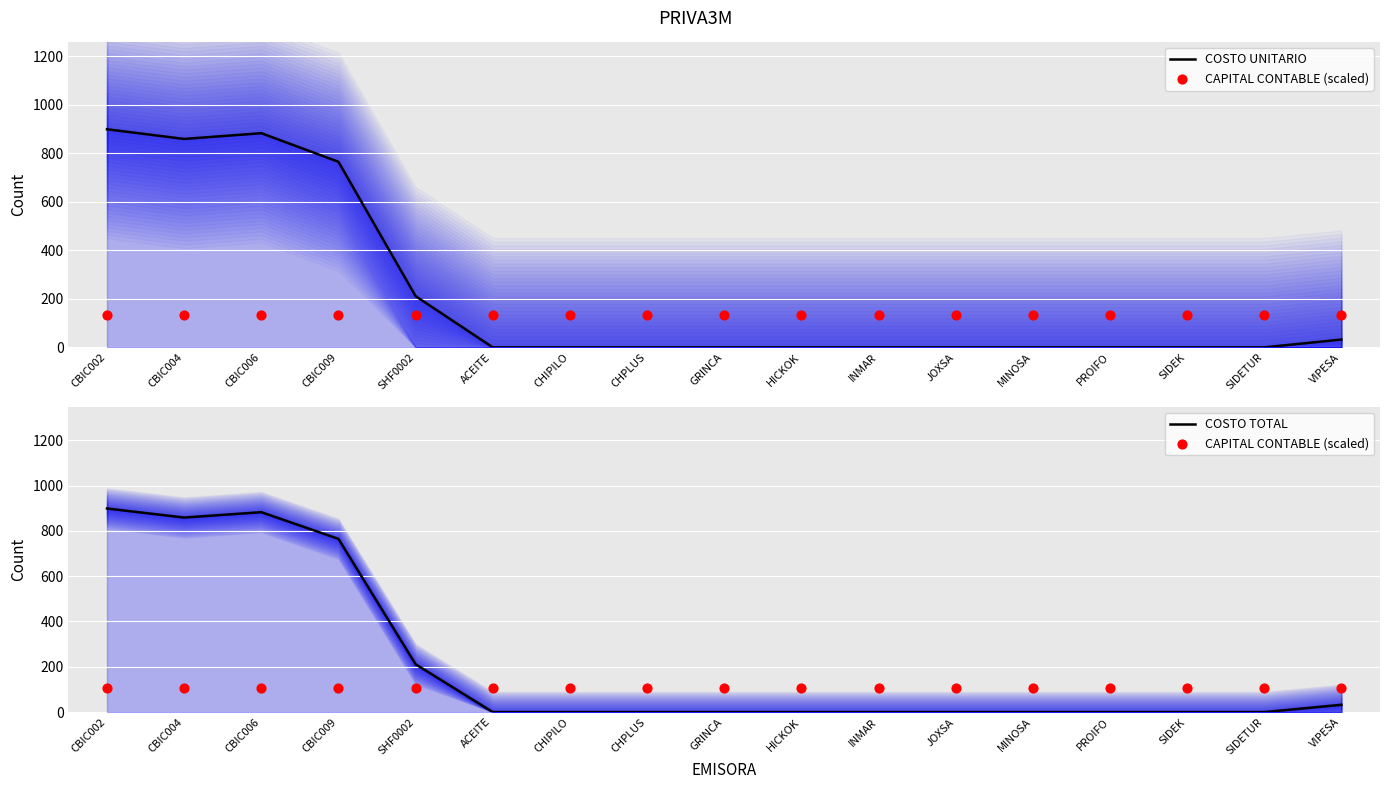

Which series reaches the minimum Y coordinate?

COSTO UNITARIO